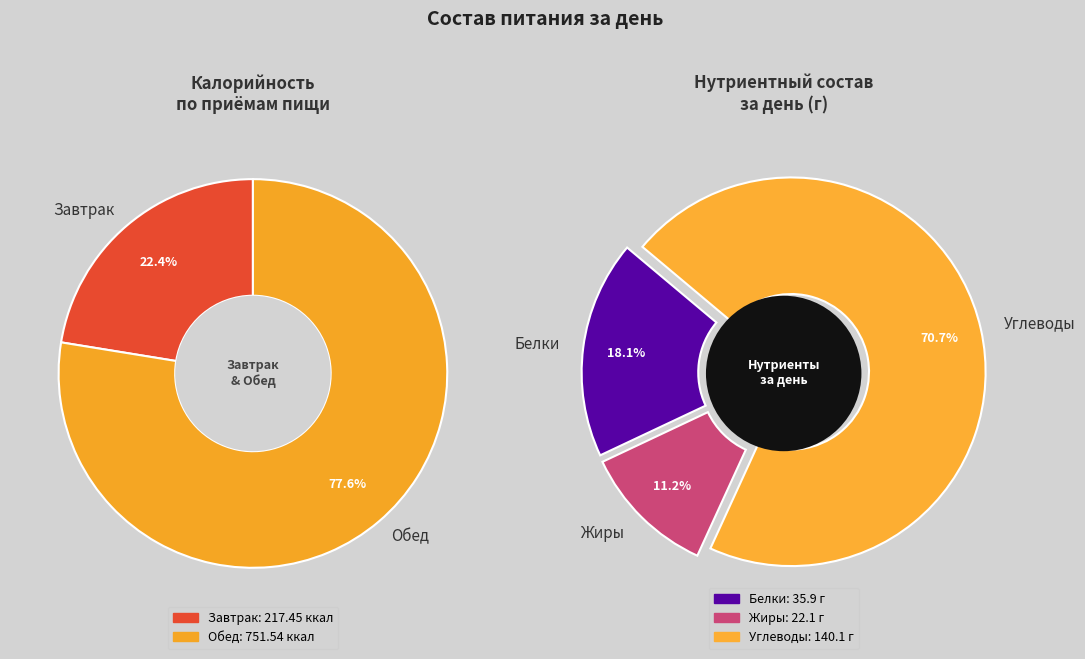

What percentage is the 1 slice, to the nearest percent?

78%